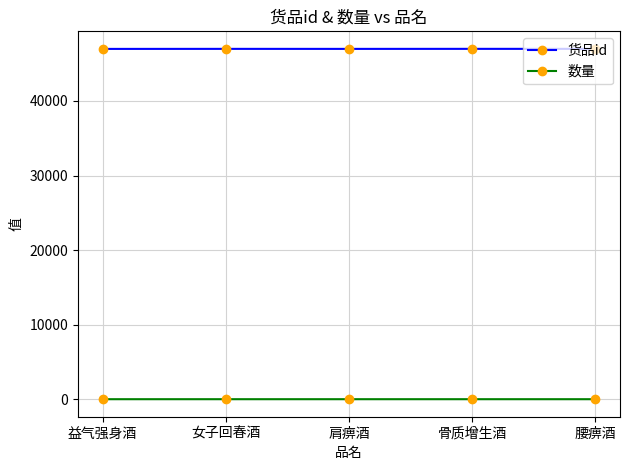

Read the 货品id value at 腰痹酒.

46990